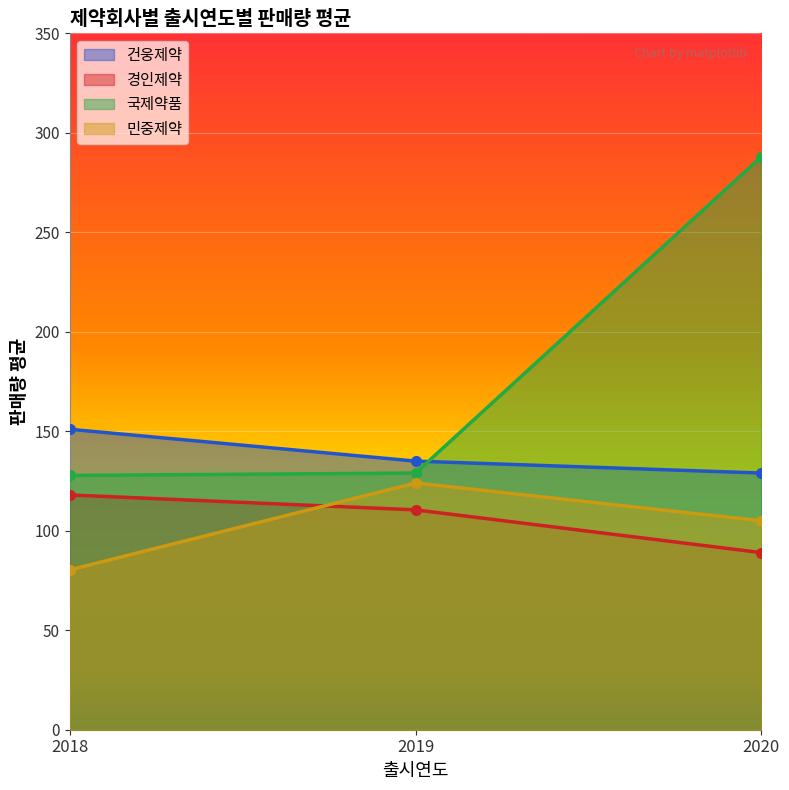

What is the total value across all series at 2018?

477.1